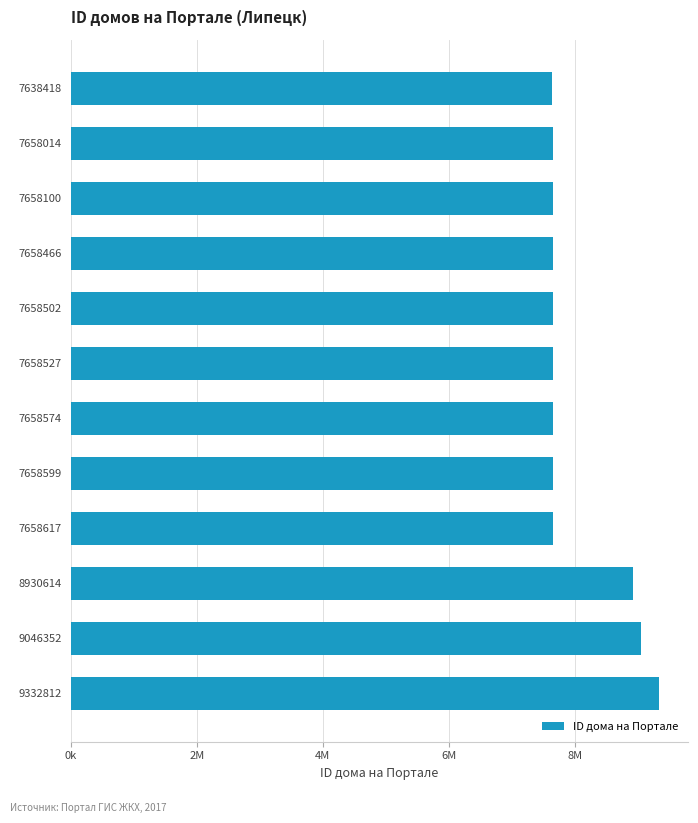

What is the difference between the maximum and minimum values?

1694394